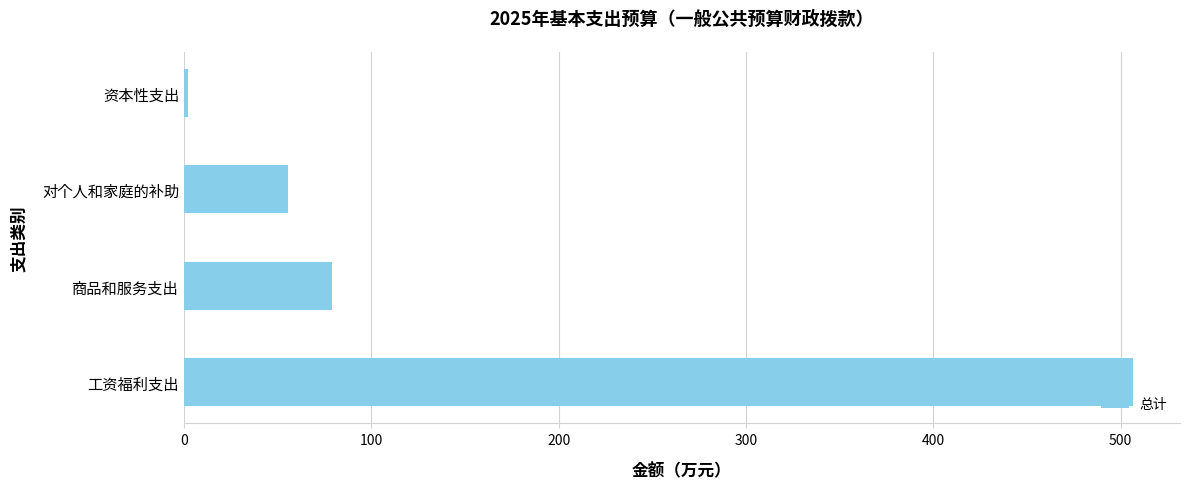

The value at 工资福利支出 is 857.0. True or false?

False